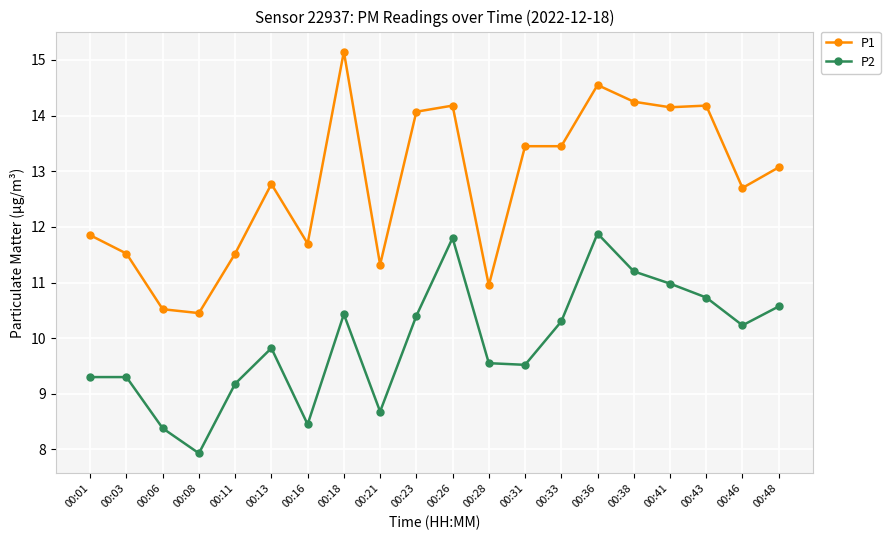

Where is the first local maximum for P1?

00:13